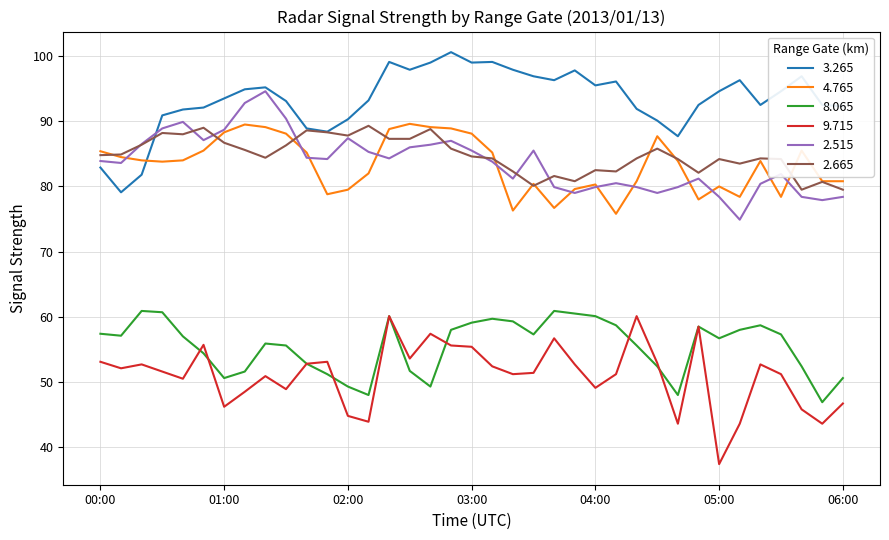

Which series has the largest total across all categories?

3.265